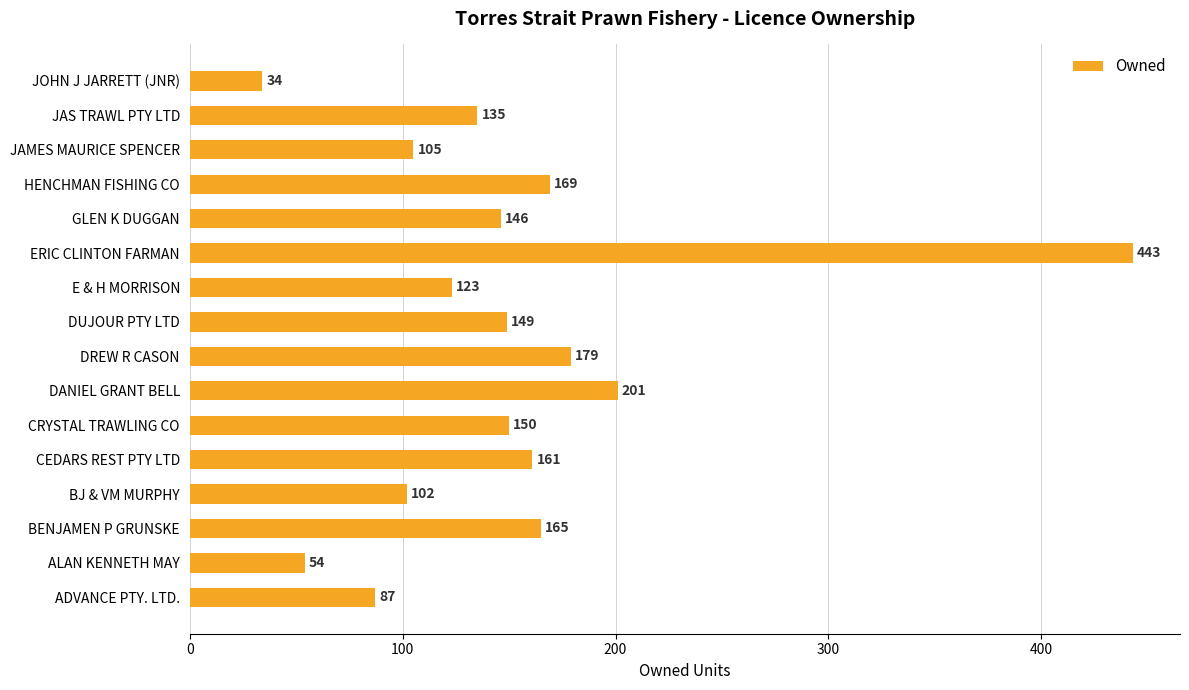

How many bars are there in total?

16